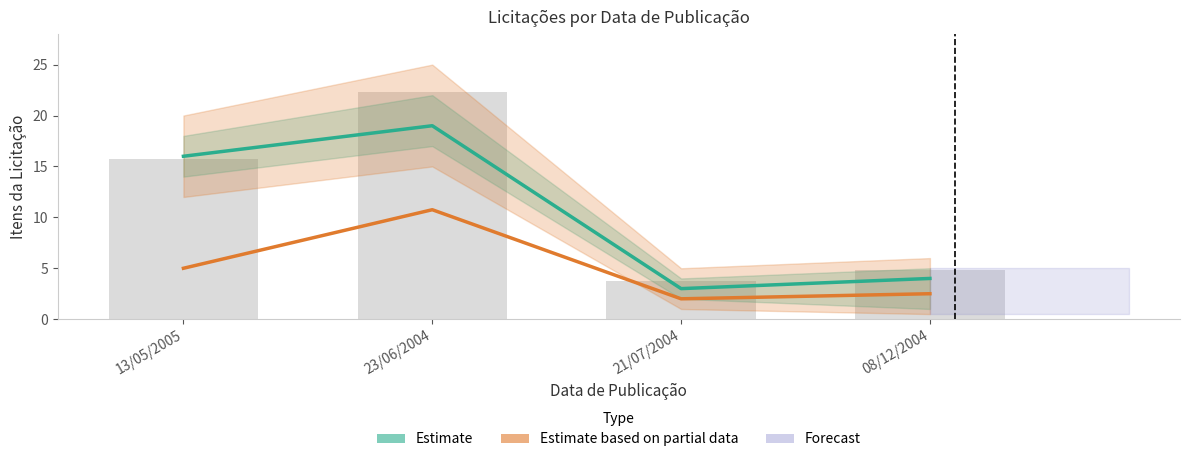

List the series in order of their peak value, highest first.

Estimate, Estimate based on partial data